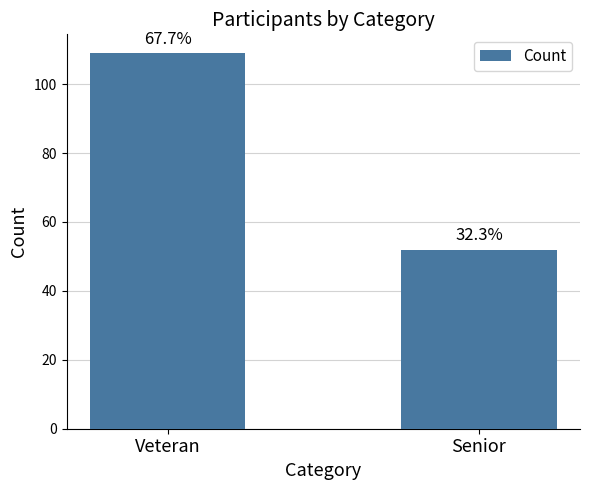

Which label corresponds to the smallest value in the chart?

Senior